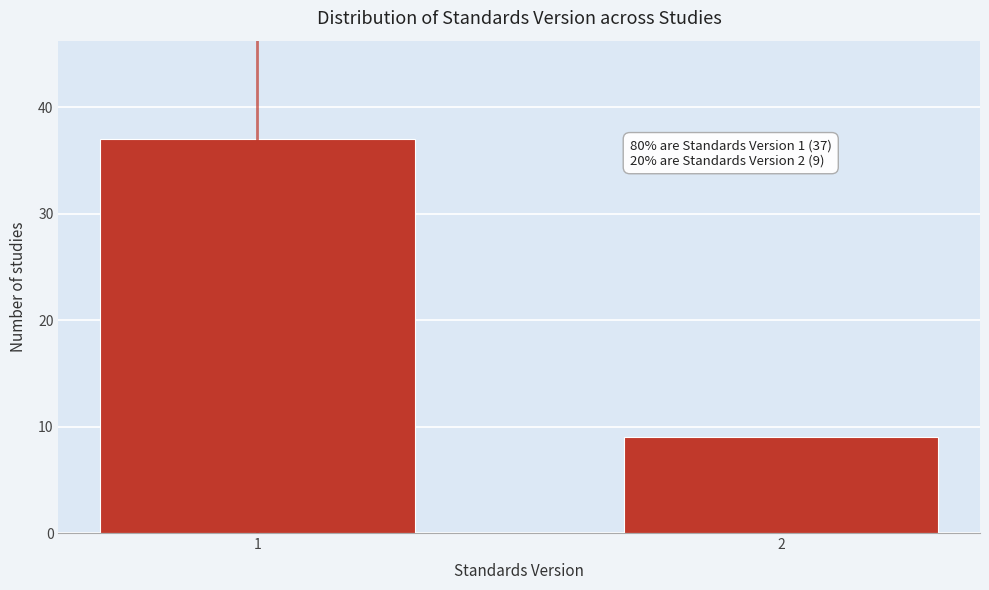

Reading left to right, list all the values displayed in this chart.

1=37	2=9